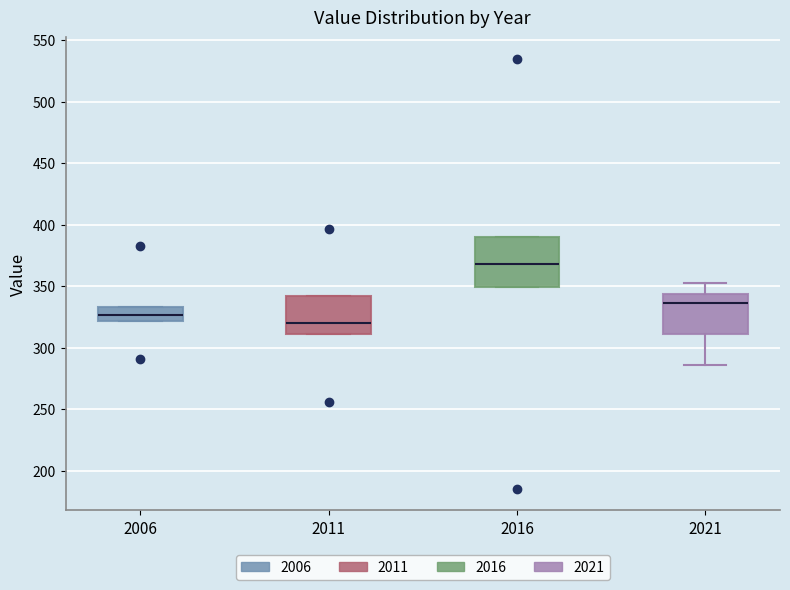

Which box is the tallest, from its lower edge to its upper edge?

2016